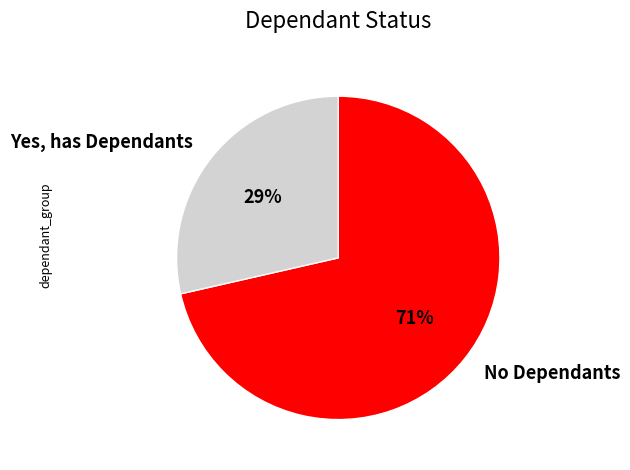

To the nearest percent, what is the average slice percentage?

50%